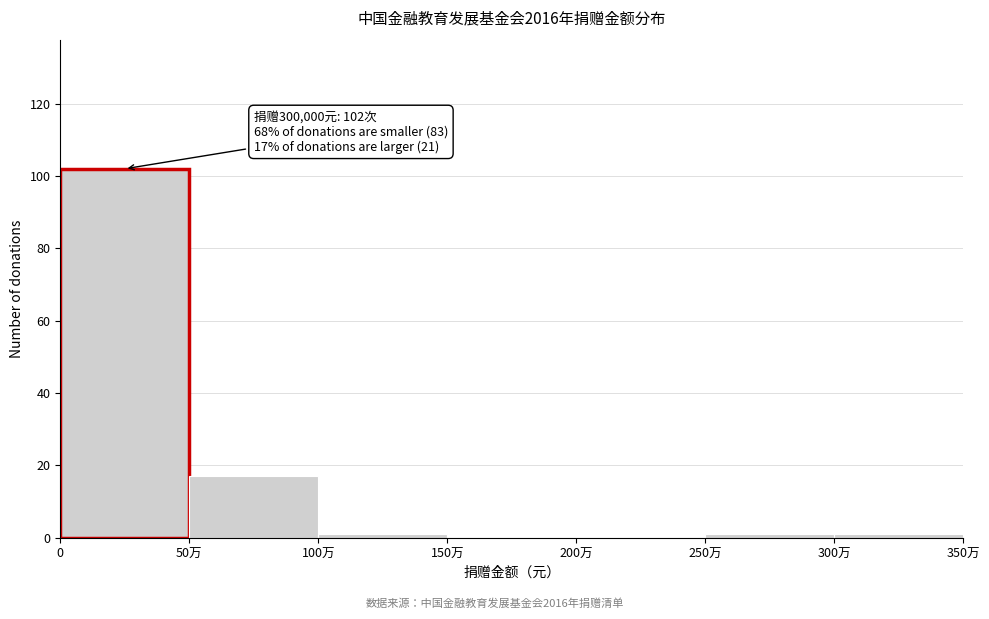

Reading right to left, extract all data points from this chart.

300万=1	250万=1	200万=0	150万=0	100万=1	50万=17	0=102